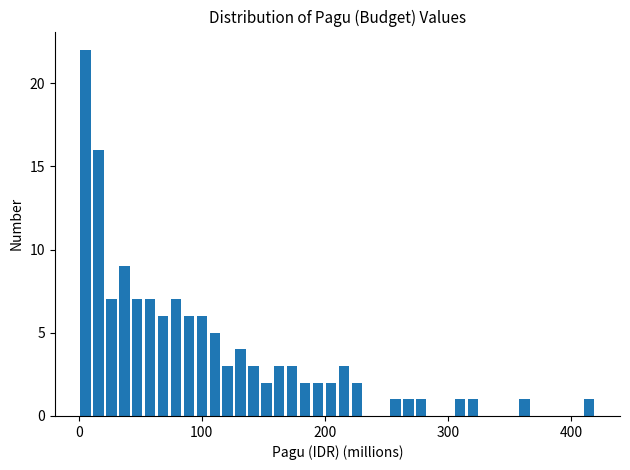

Around what value on the x-axis is the tallest bar? Give the approximate position of its centre, as read against the axis.

10